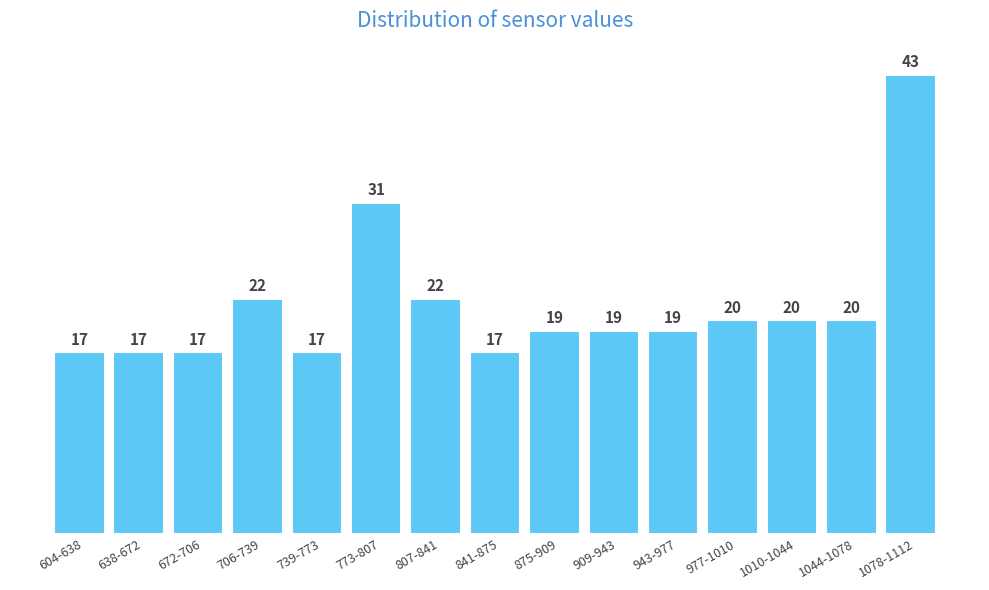

Reading left to right, extract all data points from this chart.

604-638=17	638-672=17	672-706=17	706-739=22	739-773=17	773-807=31	807-841=22	841-875=17	875-909=19	909-943=19	943-977=19	977-1010=20	1010-1044=20	1044-1078=20	1078-1112=43